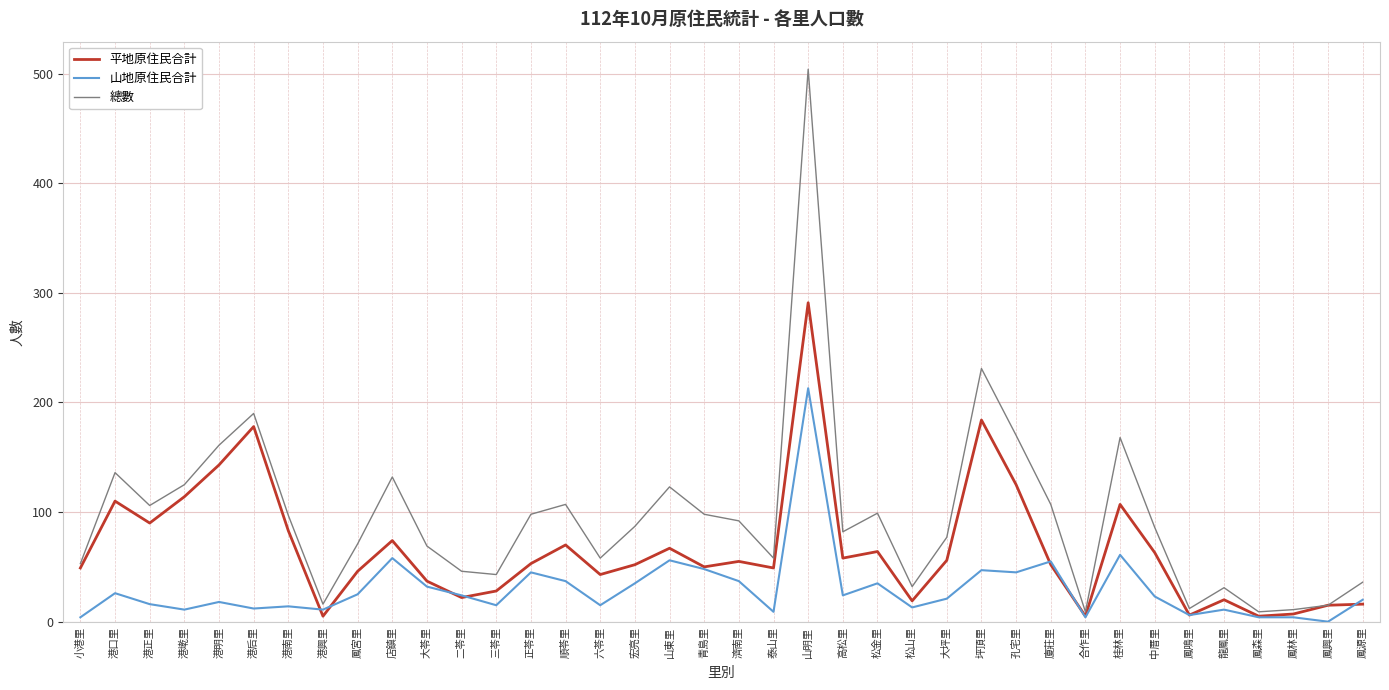

What is the average value of the 總數 series?

96